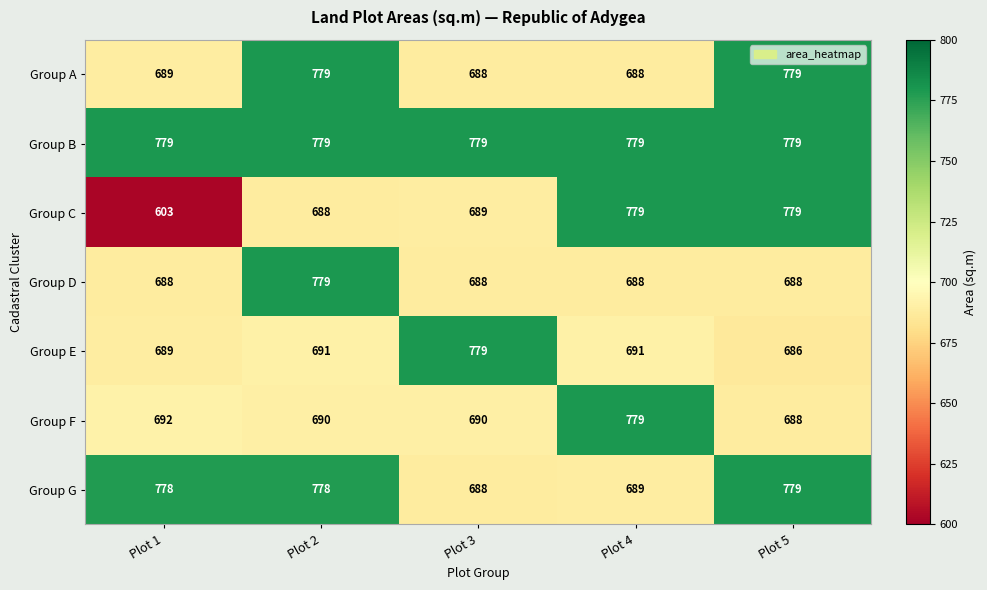

What is the difference between the highest and lowest values at Plot 2?

91